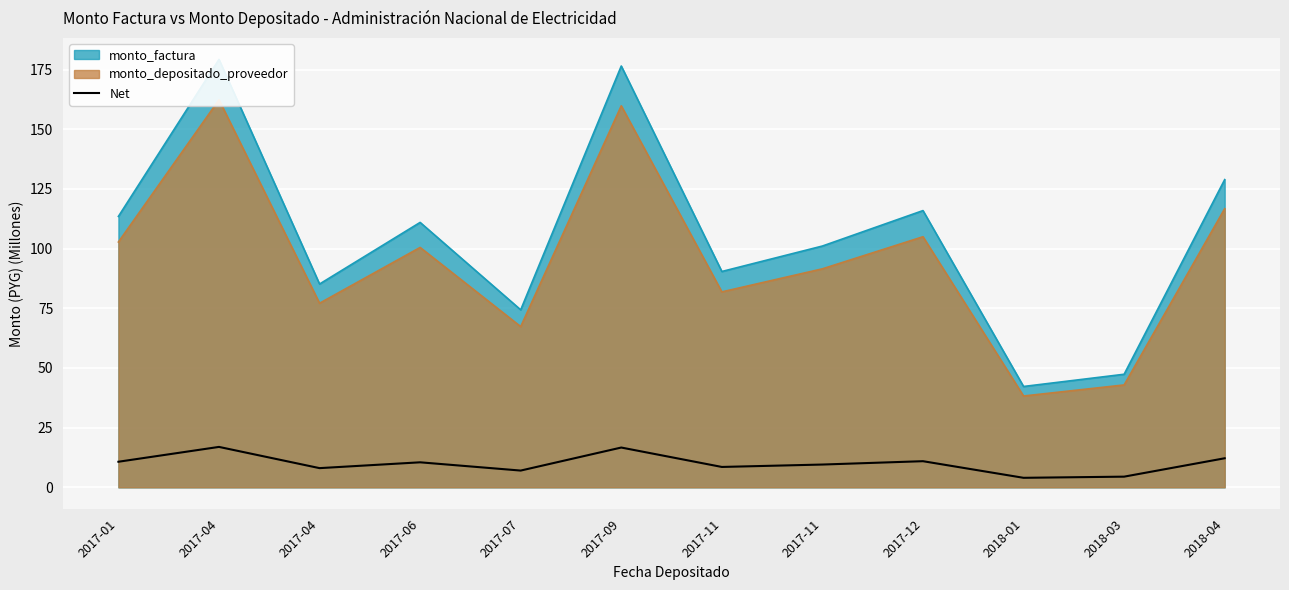

True or false: the data has more than 2 interior local peaks.

True